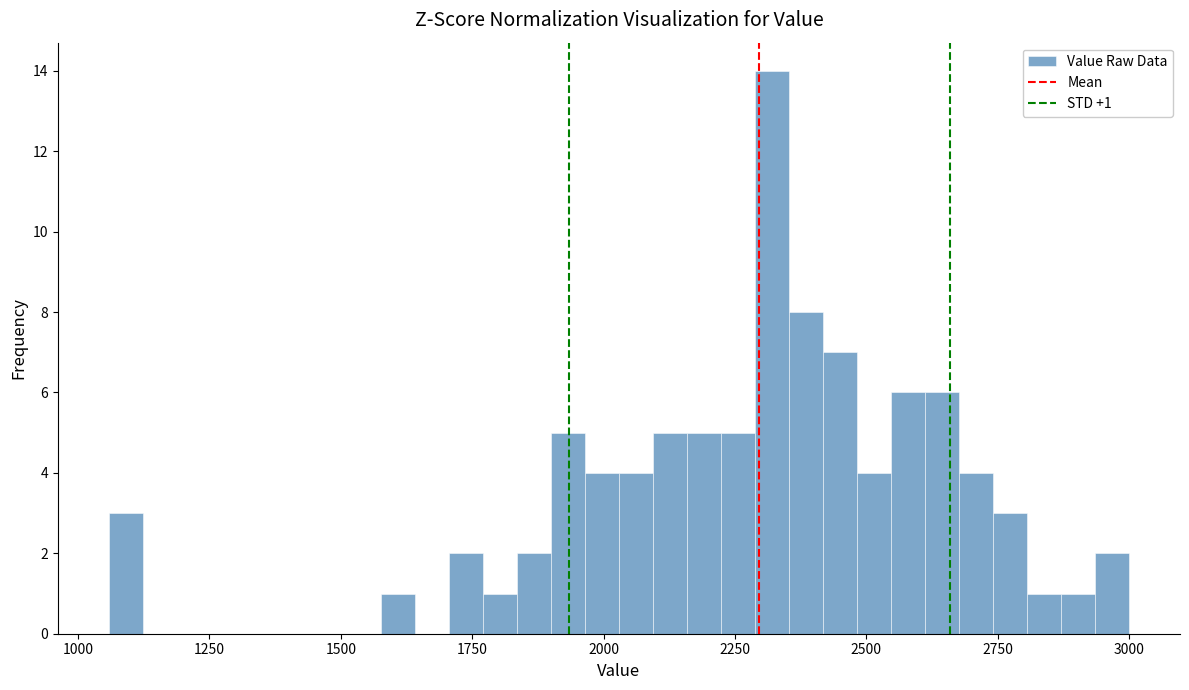

Read against the x-axis, roughly where is the centre of the tallest bar?

2300